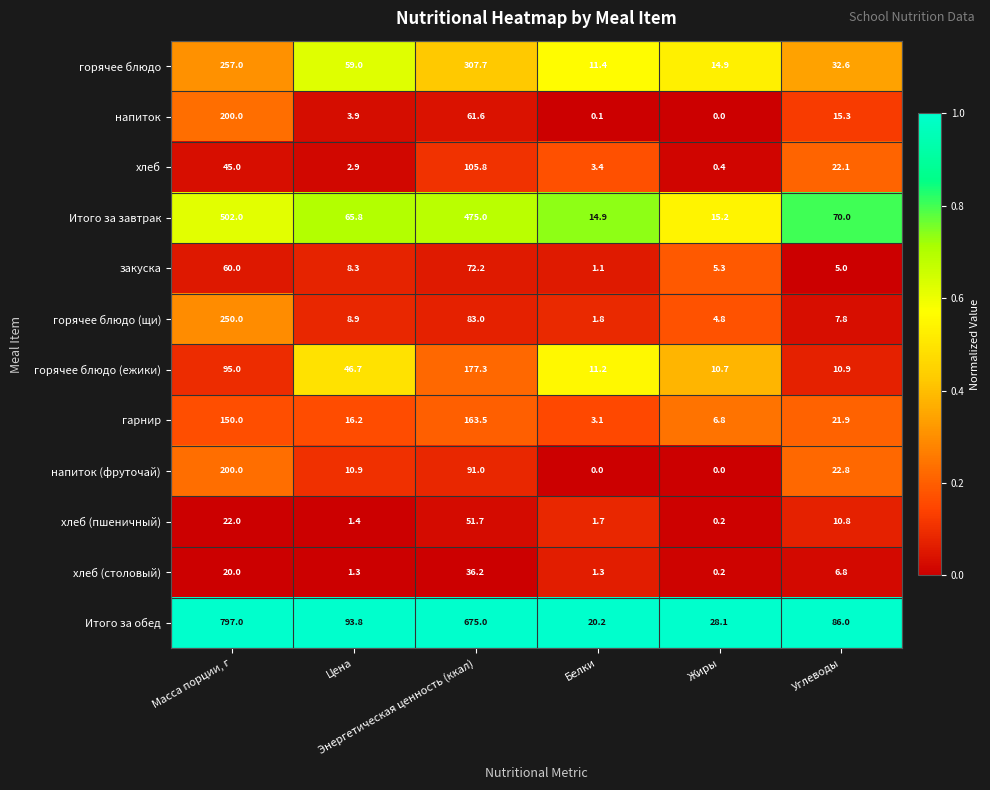

What is the minimum value for горячее блюдо (ежики)?

10.7